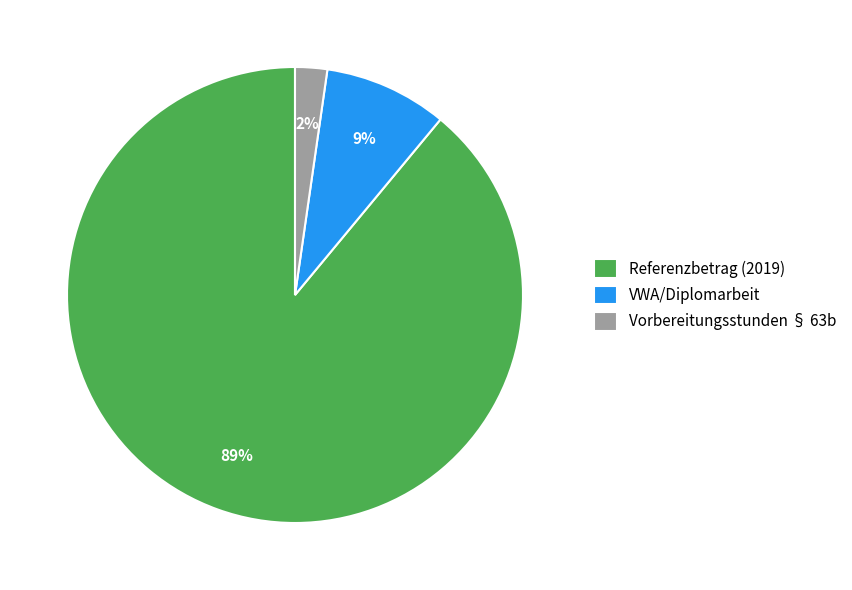

Which category accounts for the majority?

Referenzbetrag (2019)